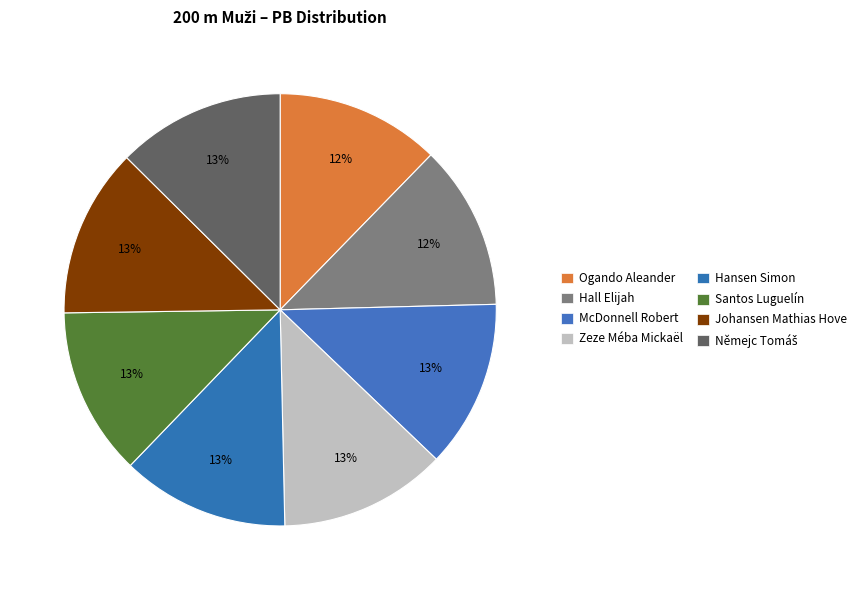

How much of the chart is everything except Zeze Méba Mickaël?

87.5%